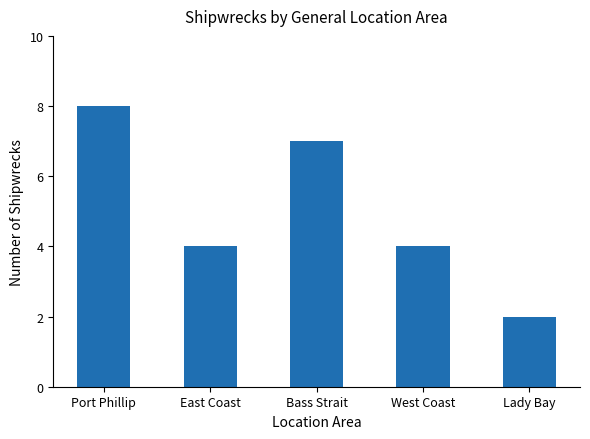

What is the sum of all values?

25